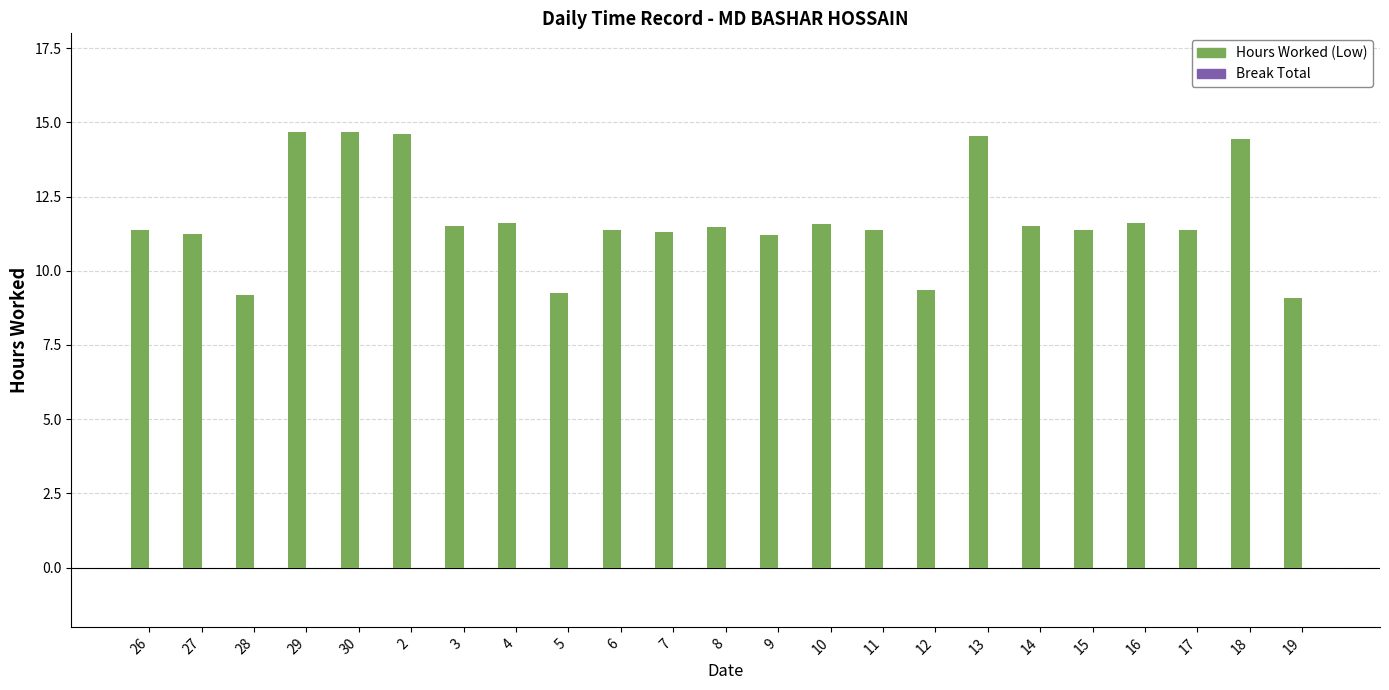

What is the minimum value shown in the chart?

9.1